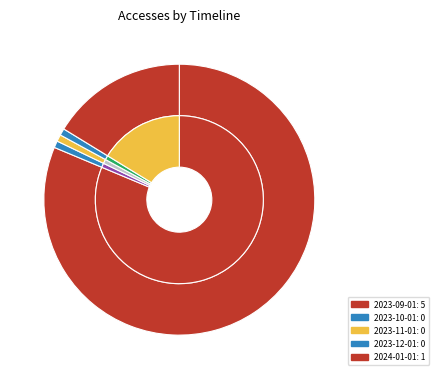

Is 2023-10-01 the majority of the pie?

No